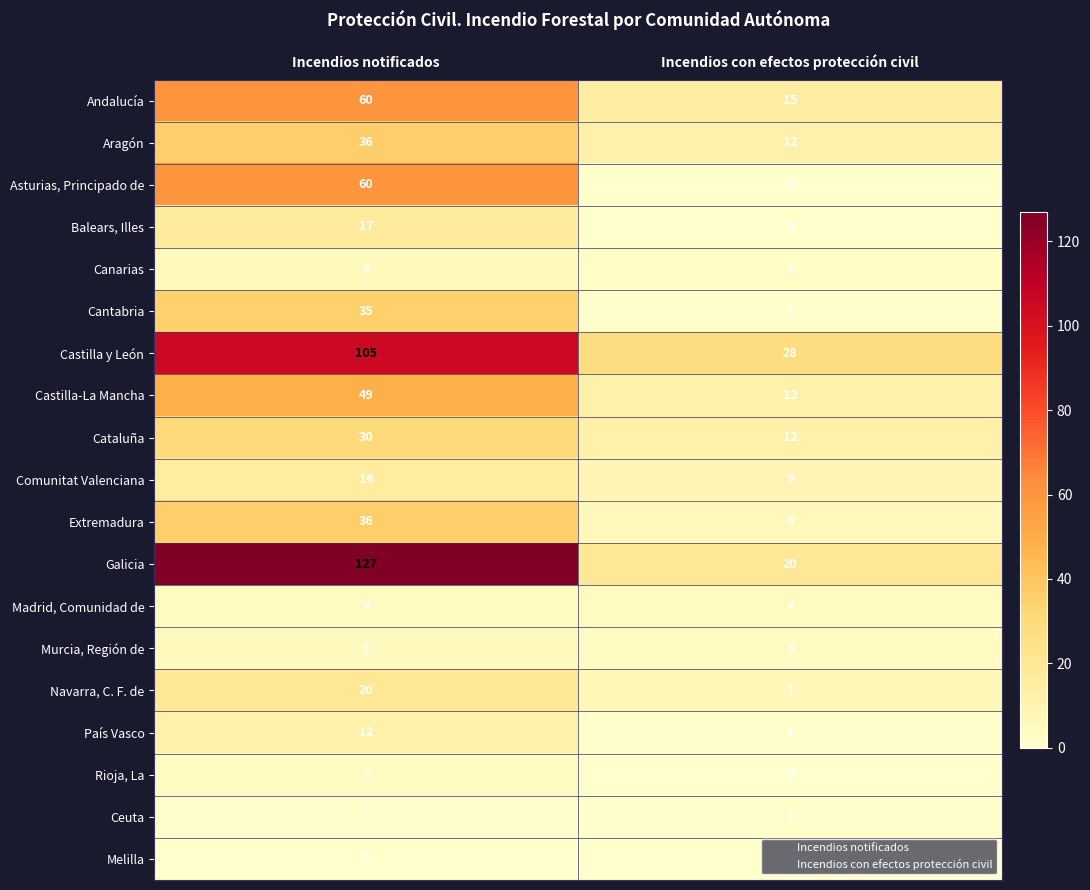

True or false: Castilla y León has a value of 14 at Incendios con efectos protección civil.

False